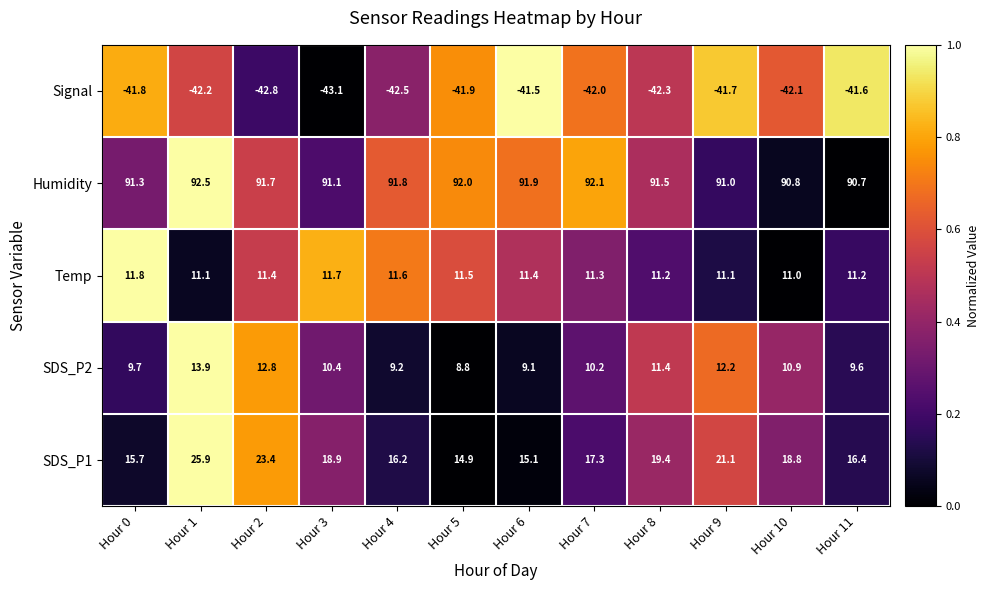

At how many categories does at least one series exceed 0?

12